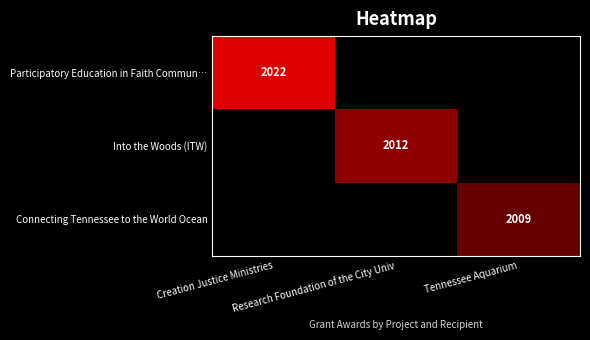

At which label does Into the Woods (ITW) reach its peak?

Creation Justice Ministries